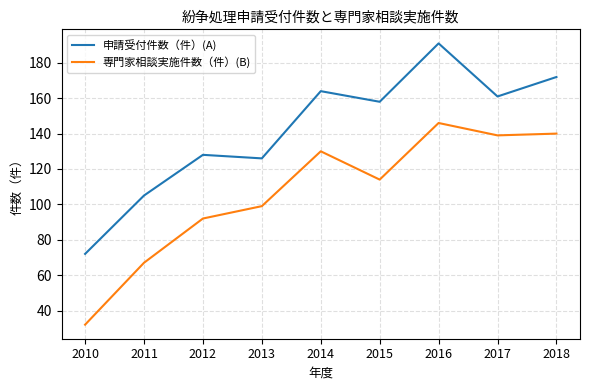

Which series changed the most between 2010 and 2018?

専門家相談実施件数（件）(B)